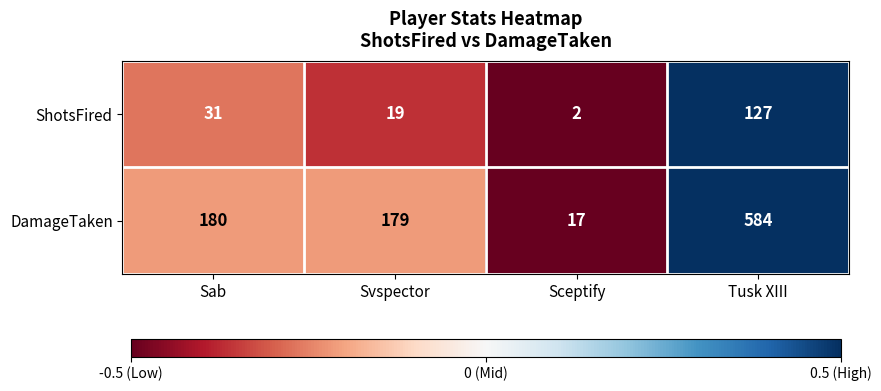

Is it true that DamageTaken equals 9 at Sceptify?

False